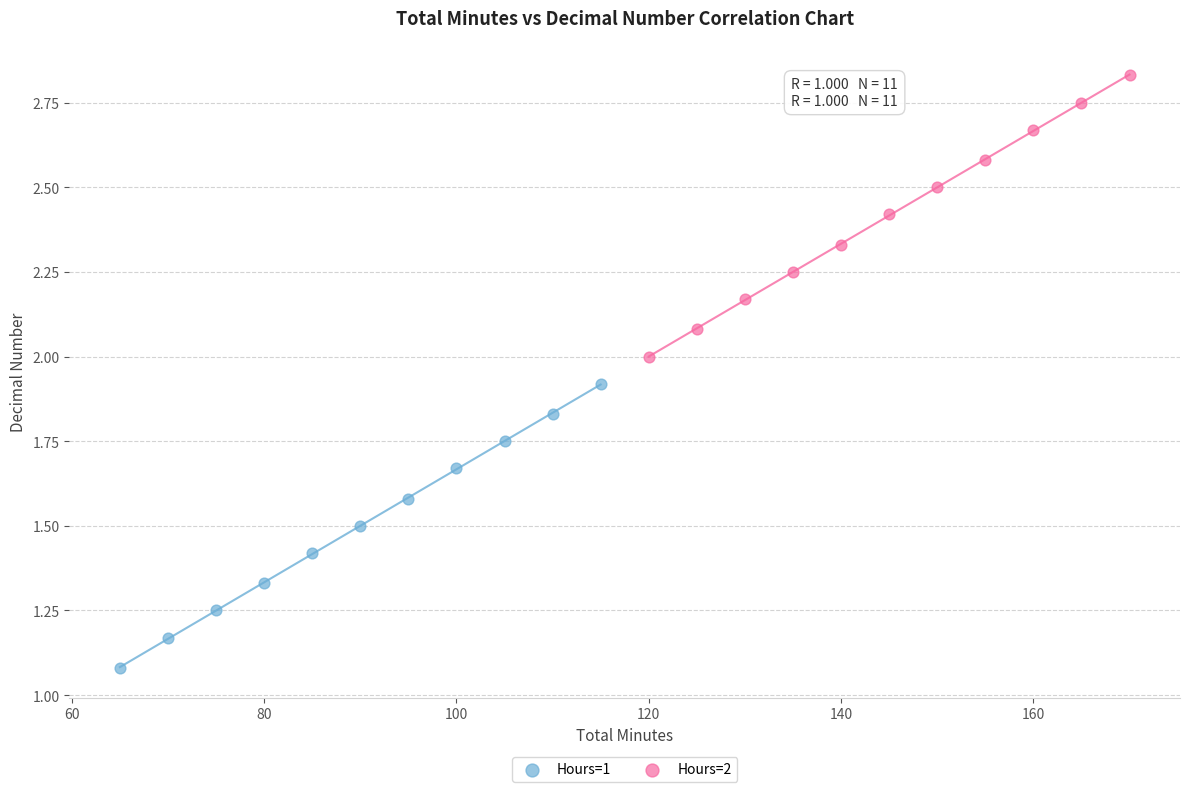

Which series has the largest Y range (max minus min)?

Hours=1